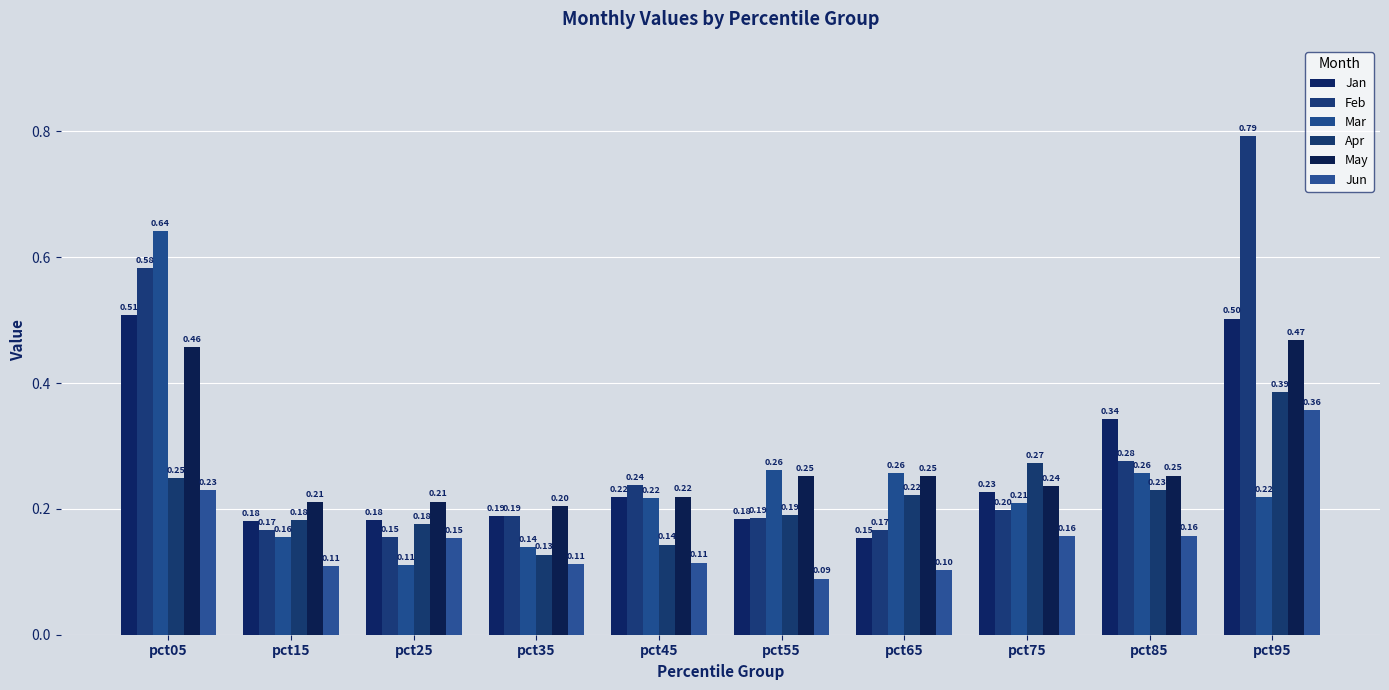

How many bars are there in total?

60